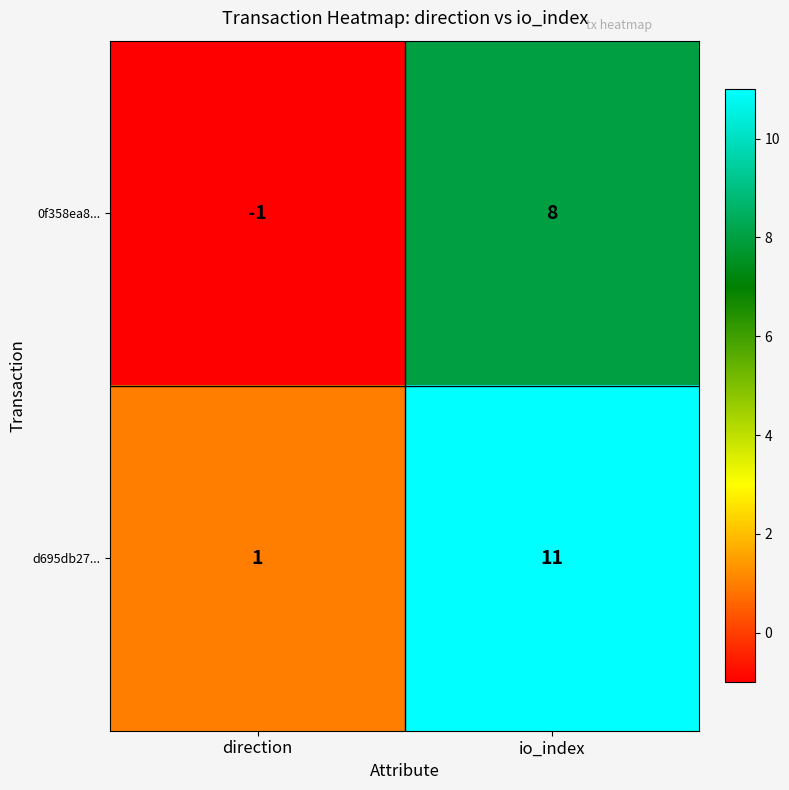

Which series has the largest total across all categories?

d695db27...